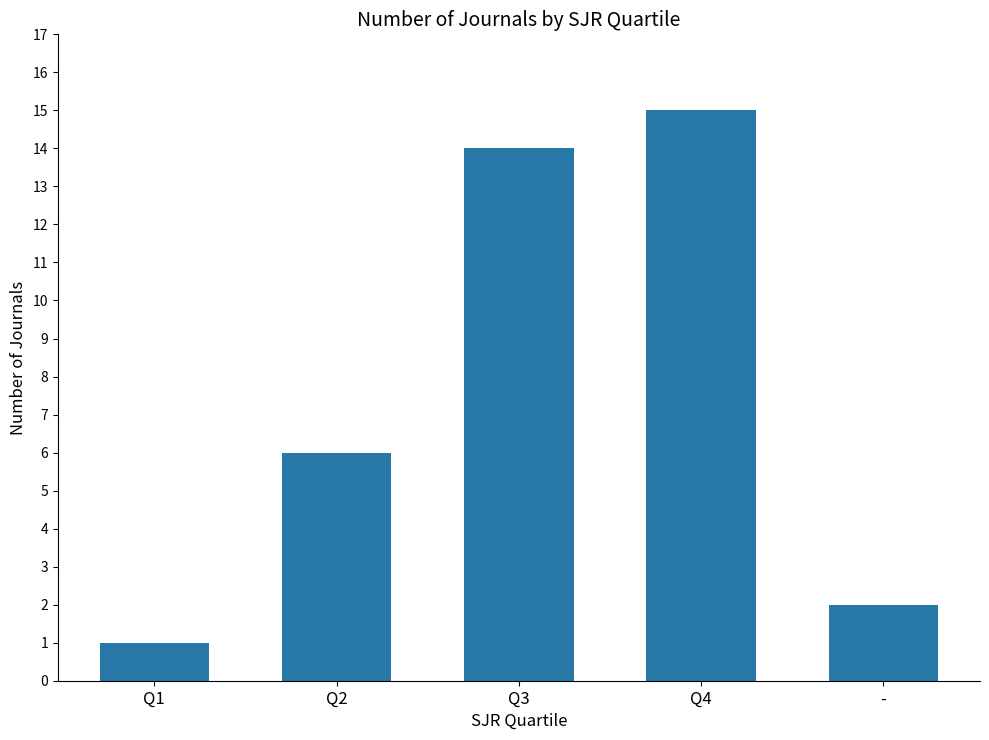

Where is the data nearest to the value 8?

Q2